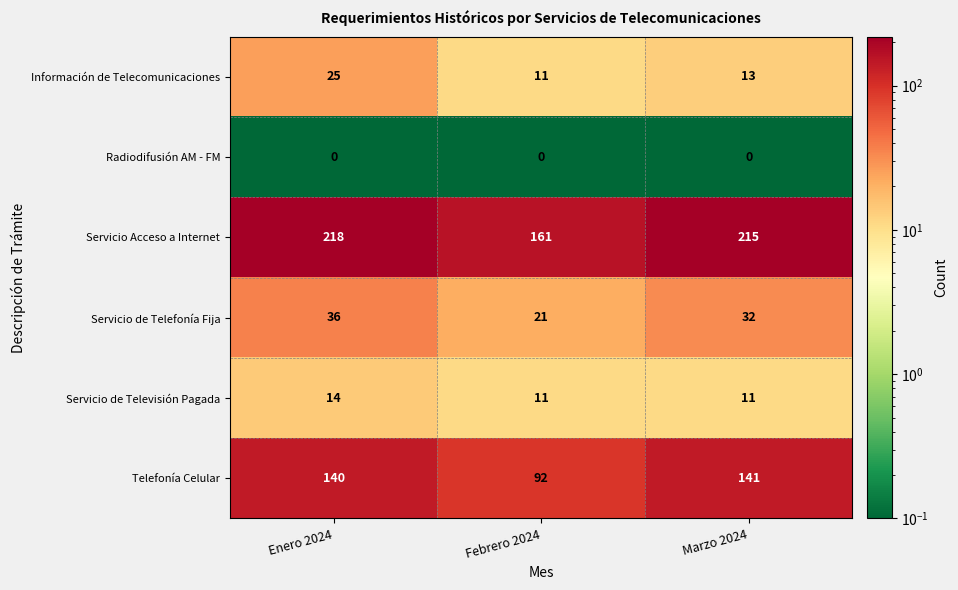

Reading left to right, extract all data points from this chart.

Información de Telecomunicaciones: Enero 2024=25	Febrero 2024=11	Marzo 2024=13
Radiodifusión AM - FM: Enero 2024=0	Febrero 2024=0	Marzo 2024=0
Servicio Acceso a Internet: Enero 2024=218	Febrero 2024=161	Marzo 2024=215
Servicio de Telefonía Fija: Enero 2024=36	Febrero 2024=21	Marzo 2024=32
Servicio de Televisión Pagada: Enero 2024=14	Febrero 2024=11	Marzo 2024=11
Telefonía Celular: Enero 2024=140	Febrero 2024=92	Marzo 2024=141